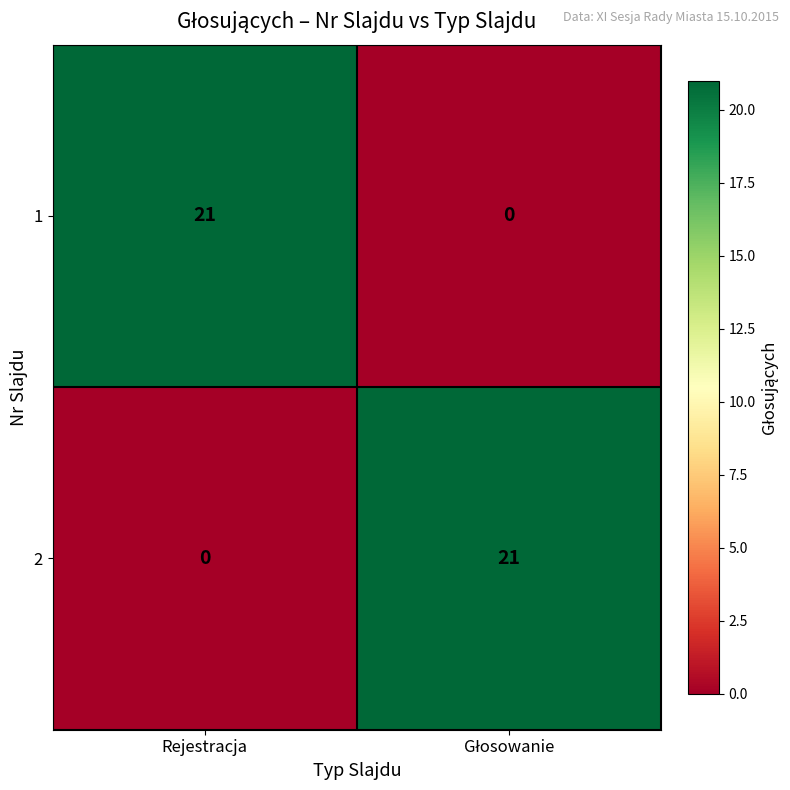

Rank the series at Rejestracja from lowest to highest value.

2, 1